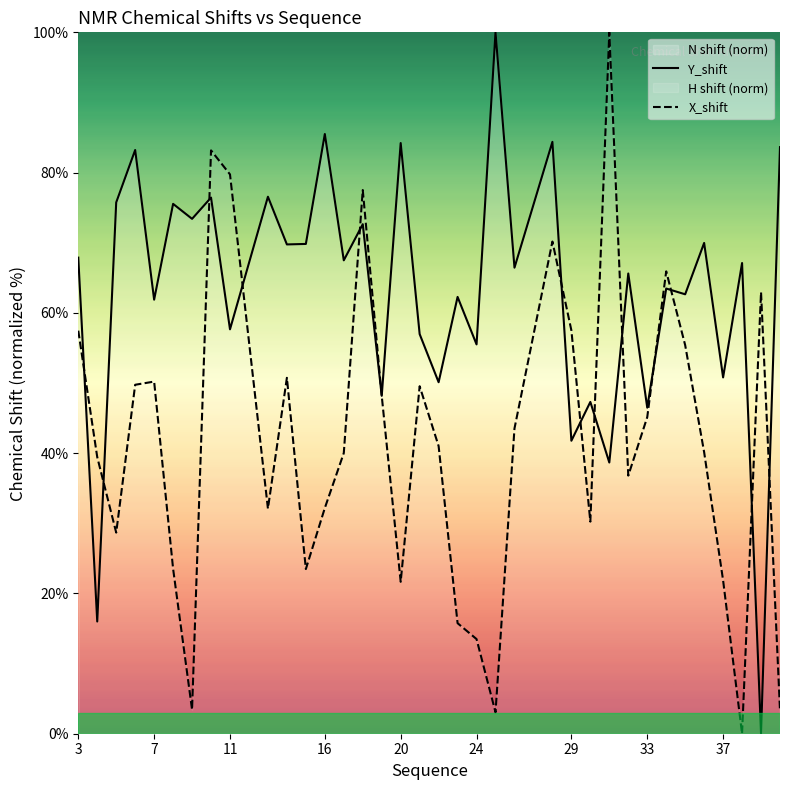

True or false: X_shift and Y_shift cross at least once.

True